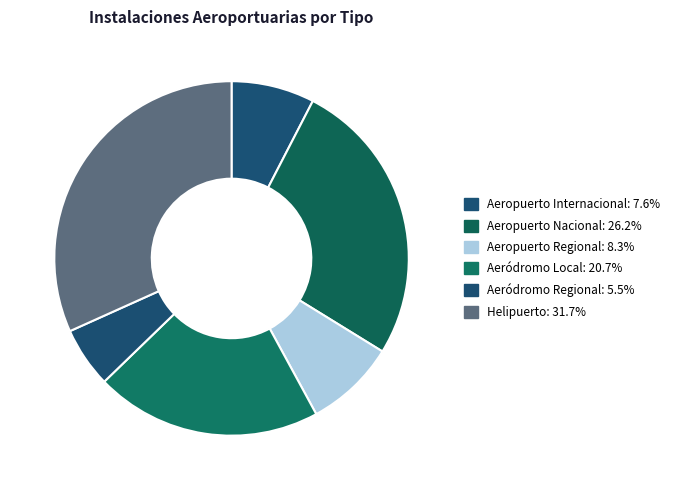

What is the smallest slice in the pie chart?

Aeródromo Regional